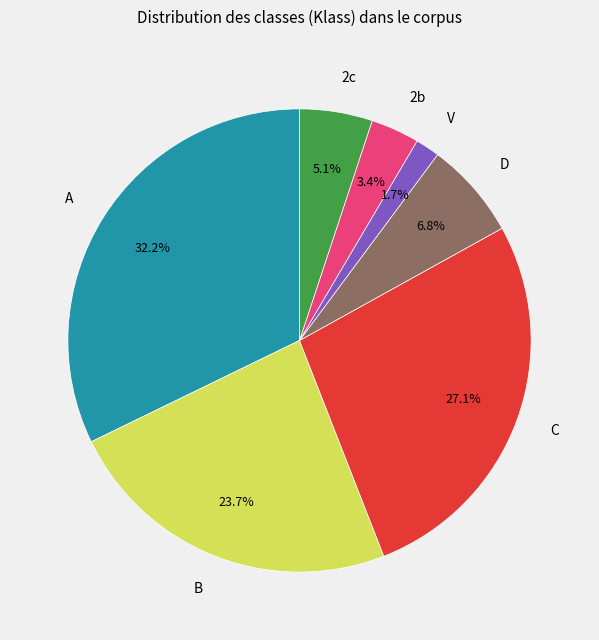

Rank the categories by value from lowest to highest.

V, 2b, 2c, D, B, C, A